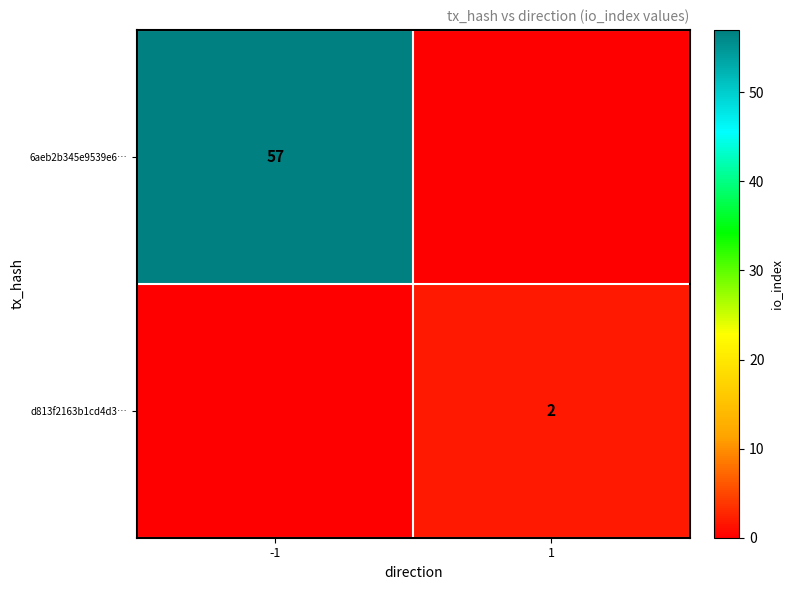

At how many categories does at least one series exceed 23?

1